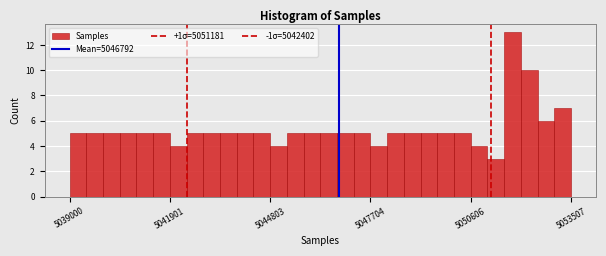

Around what value on the x-axis is the tallest bar? Give the approximate position of its centre, as read against the axis.

5052000